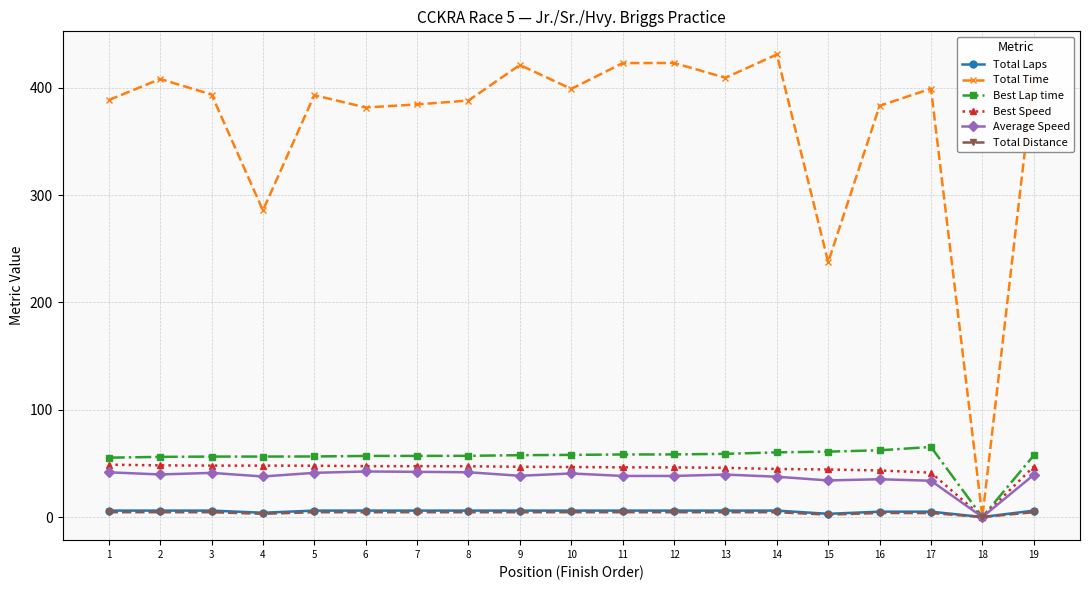

How many data points in Total Time are less than 393?

8